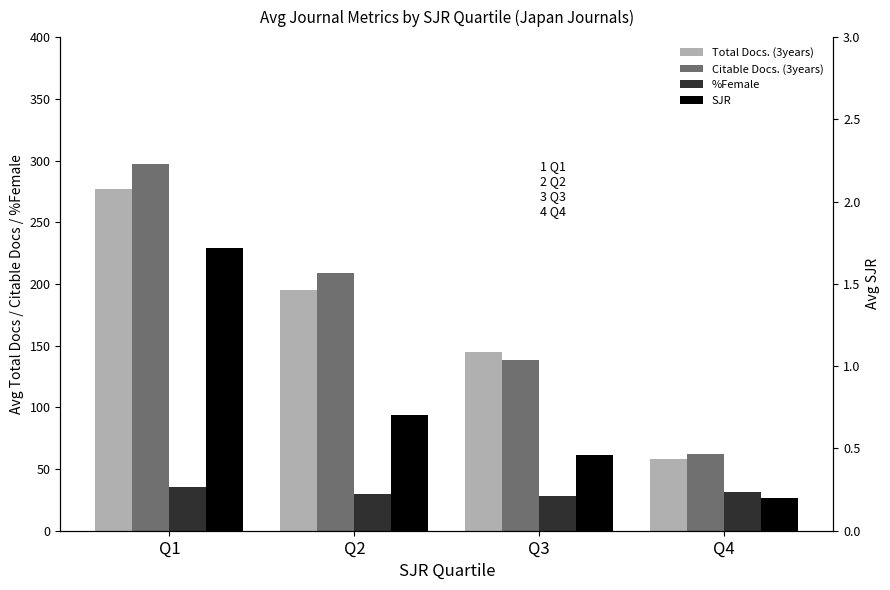

What is the greatest value displayed?

296.9